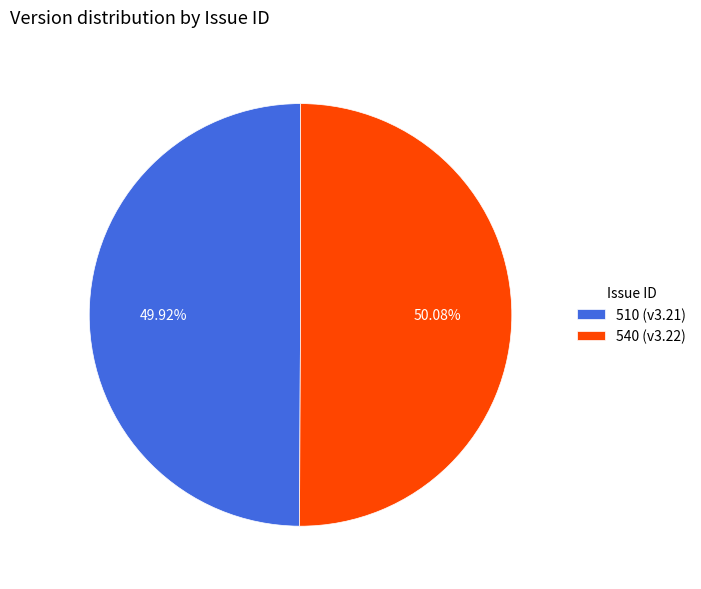

To the nearest percent, what percentage of the pie is 540?

50%